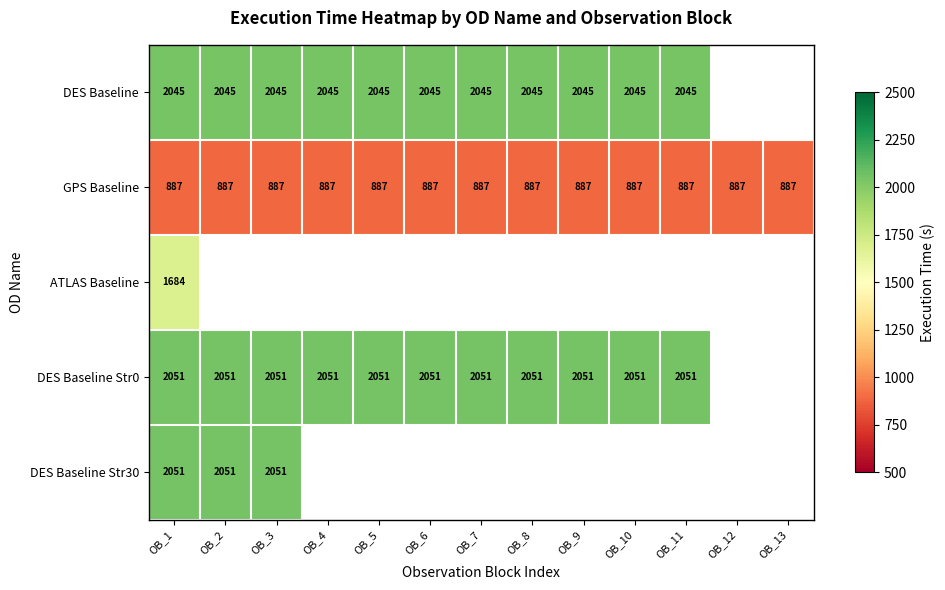

The value of DES Baseline at OB_3 is 3652. True or false?

False